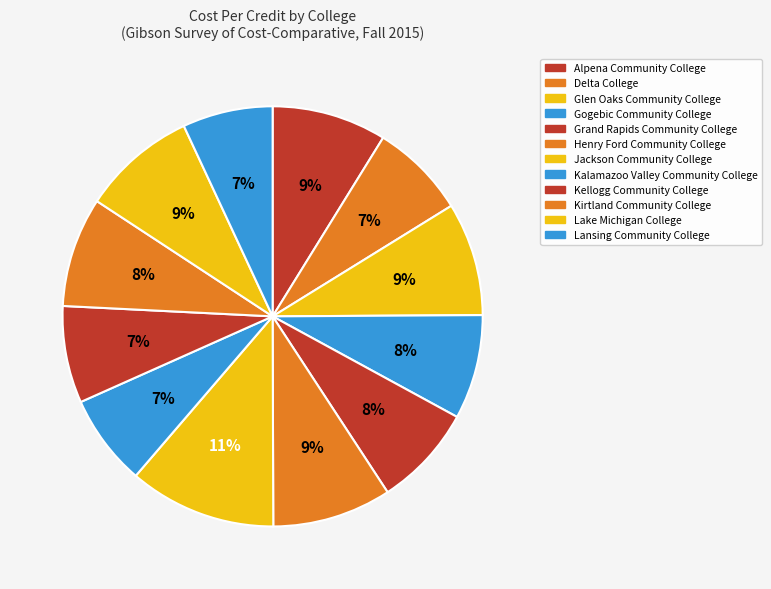

To the nearest percent, what portion does Grand Rapids Community College represent?

8%